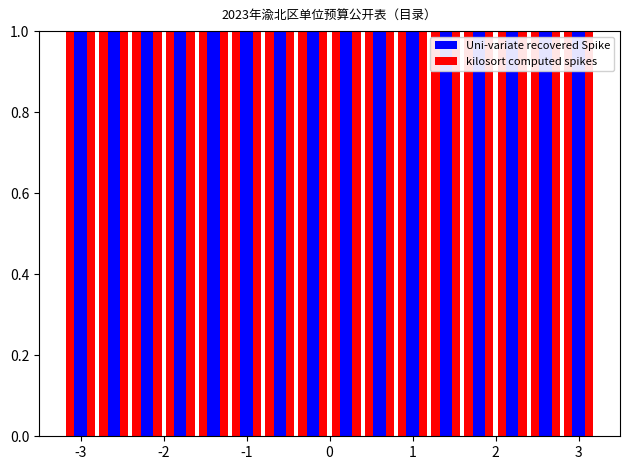

What is the smallest value displayed?

1